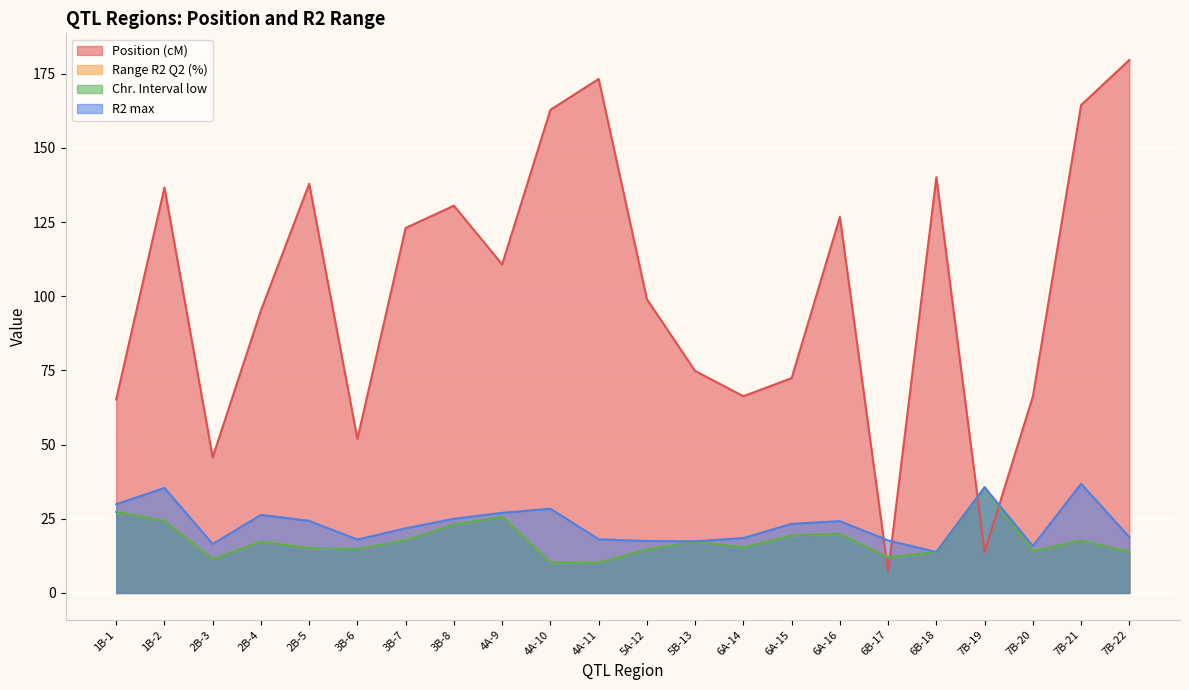

Rank the categories by Chr. Interval low value from lowest to highest.

4A-11, 4A-10, 2B-3, 6B-17, 6B-18, 7B-22, 7B-20, 5A-12, 3B-6, 2B-5, 6A-14, 2B-4, 5B-13, 7B-21, 3B-7, 6A-15, 6A-16, 3B-8, 1B-2, 4A-9, 1B-1, 7B-19